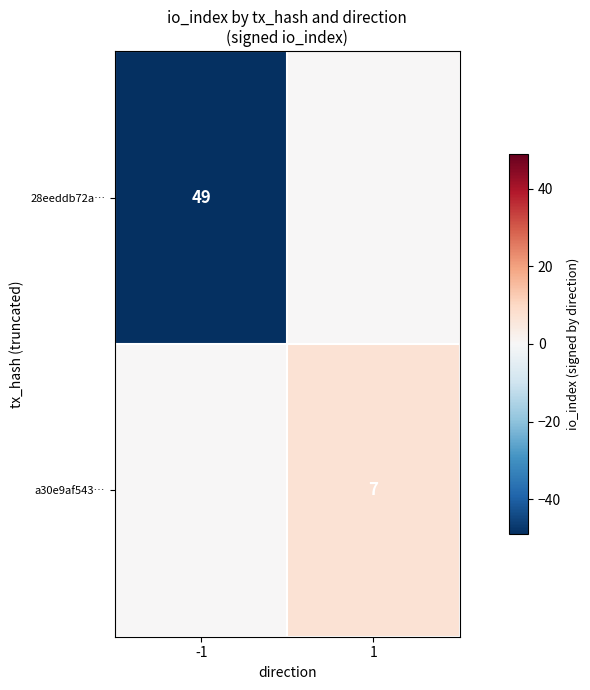

Is it true that a30e9af543… equals 4 at 1?

False